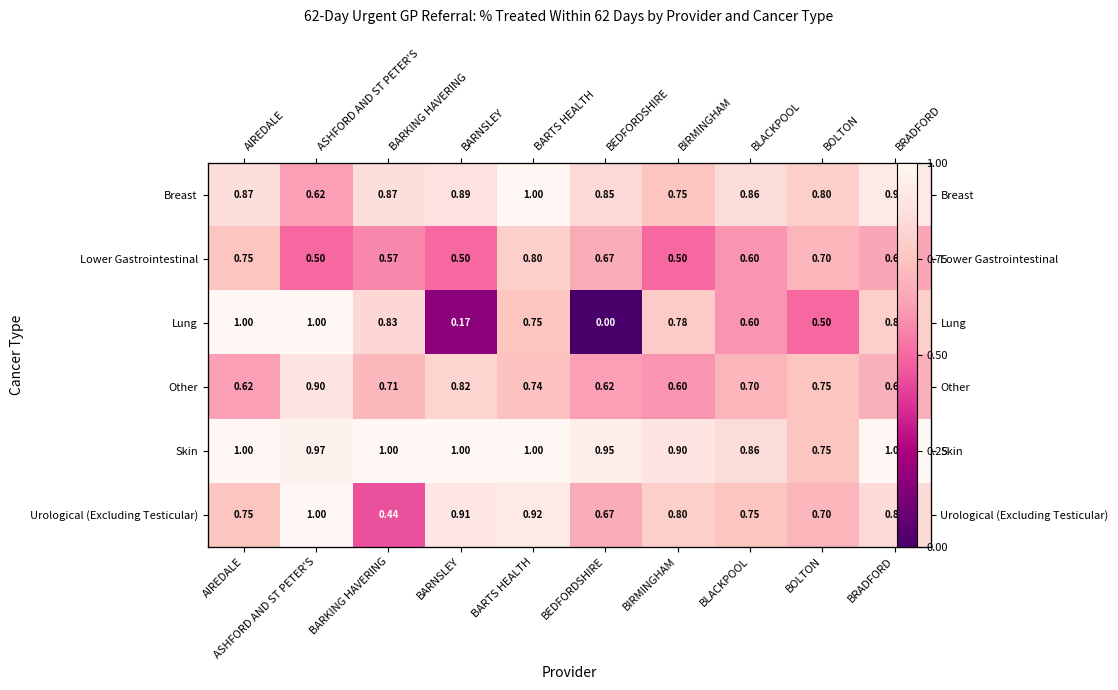

True or false: Urological (Excluding Testicular) has a value of 1.6 at ASHFORD AND ST PETER'S.

False